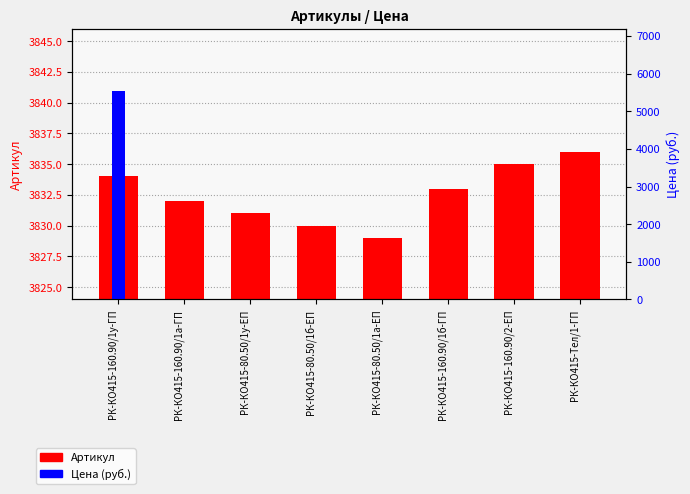

How many positive values does the Цена (руб.) series have?

1